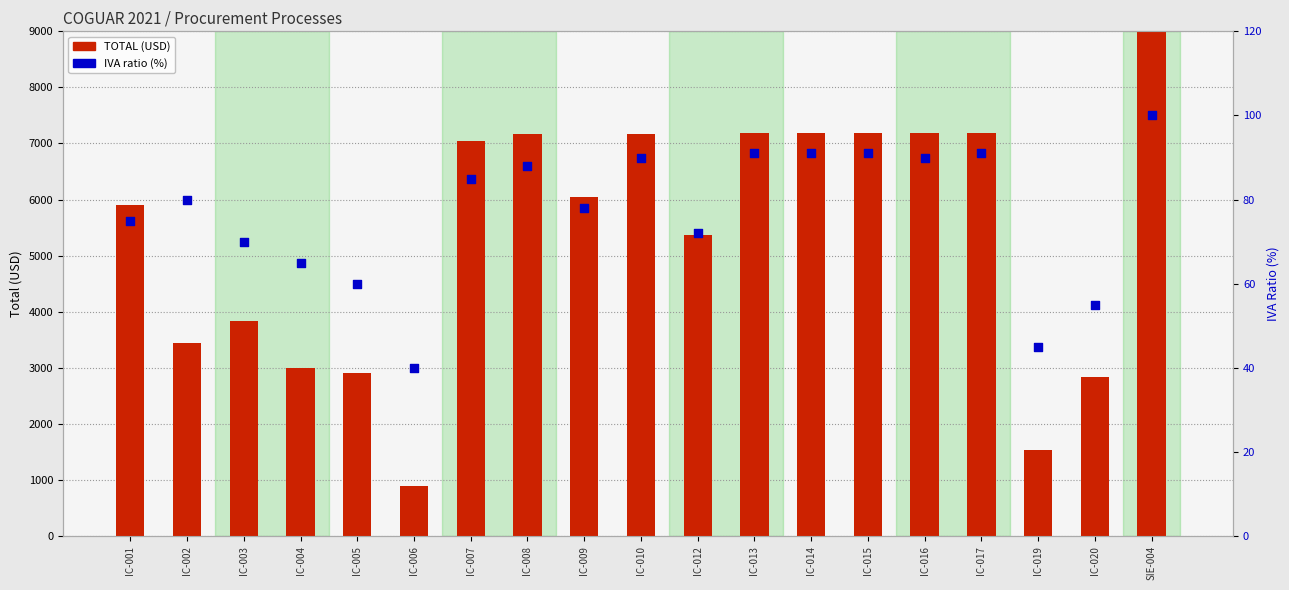

What are all the series names shown in the legend?

TOTAL (USD), IVA ratio (%)